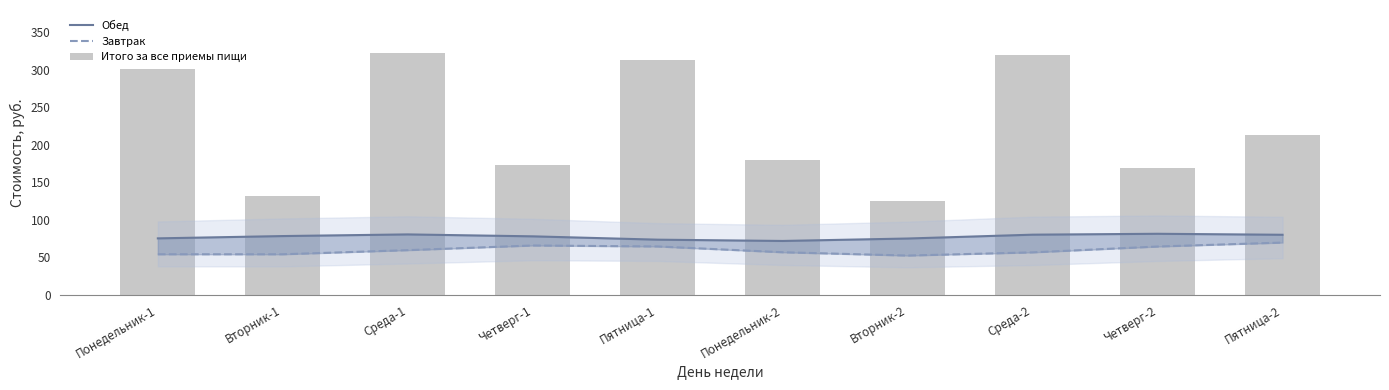

True or false: Итого за все приемы пищи has a value of 253.7 at Четверг-2.

False